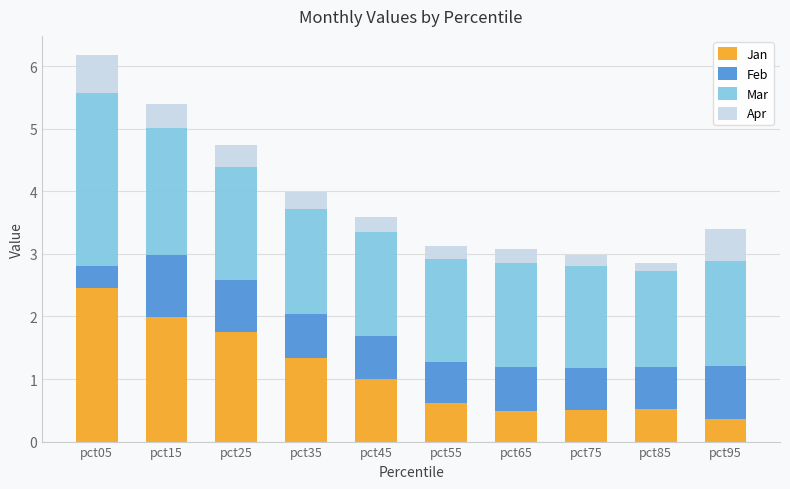

Are the bars horizontal?

No